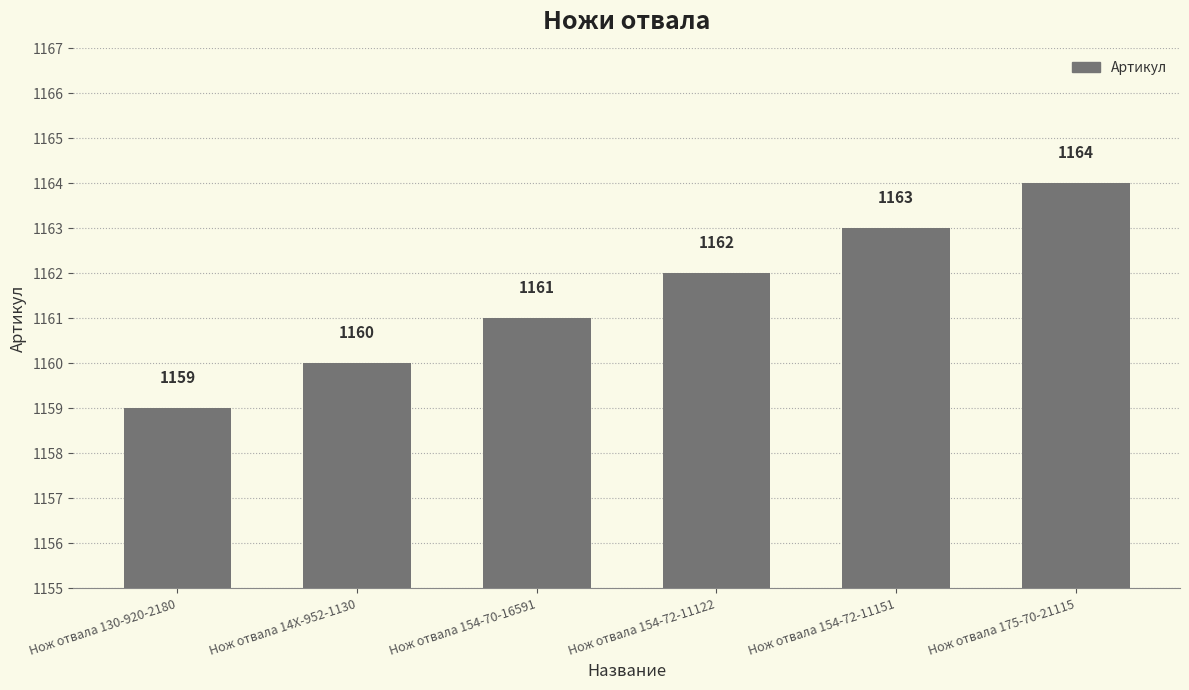

Reading left to right, what are all the values shown in this chart?

Нож отвала 130-920-2180=1159	Нож отвала 14X-952-1130=1160	Нож отвала 154-70-16591=1161	Нож отвала 154-72-11122=1162	Нож отвала 154-72-11151=1163	Нож отвала 175-70-21115=1164